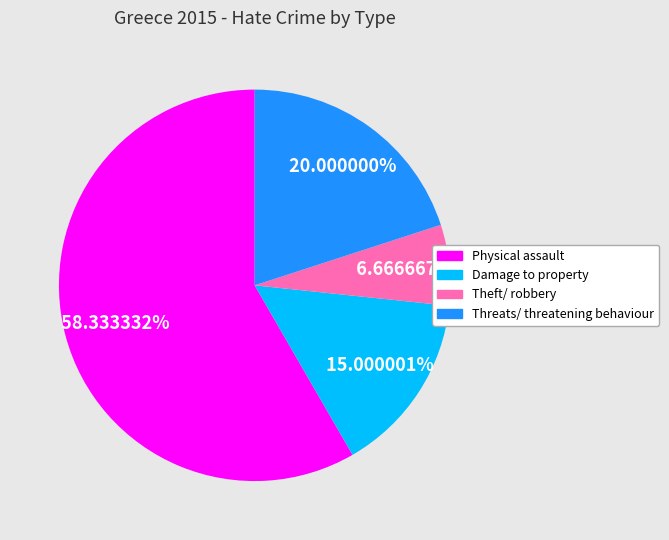

Does any single category account for the majority?

Yes